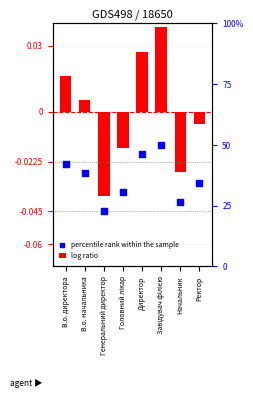

What are all the series names shown in the legend?

log ratio, percentile rank within the sample